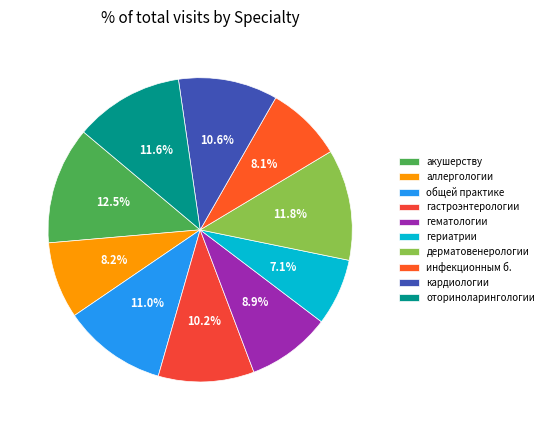

To the nearest percent, what is the difference between the largest and smallest slice percentages?

5%